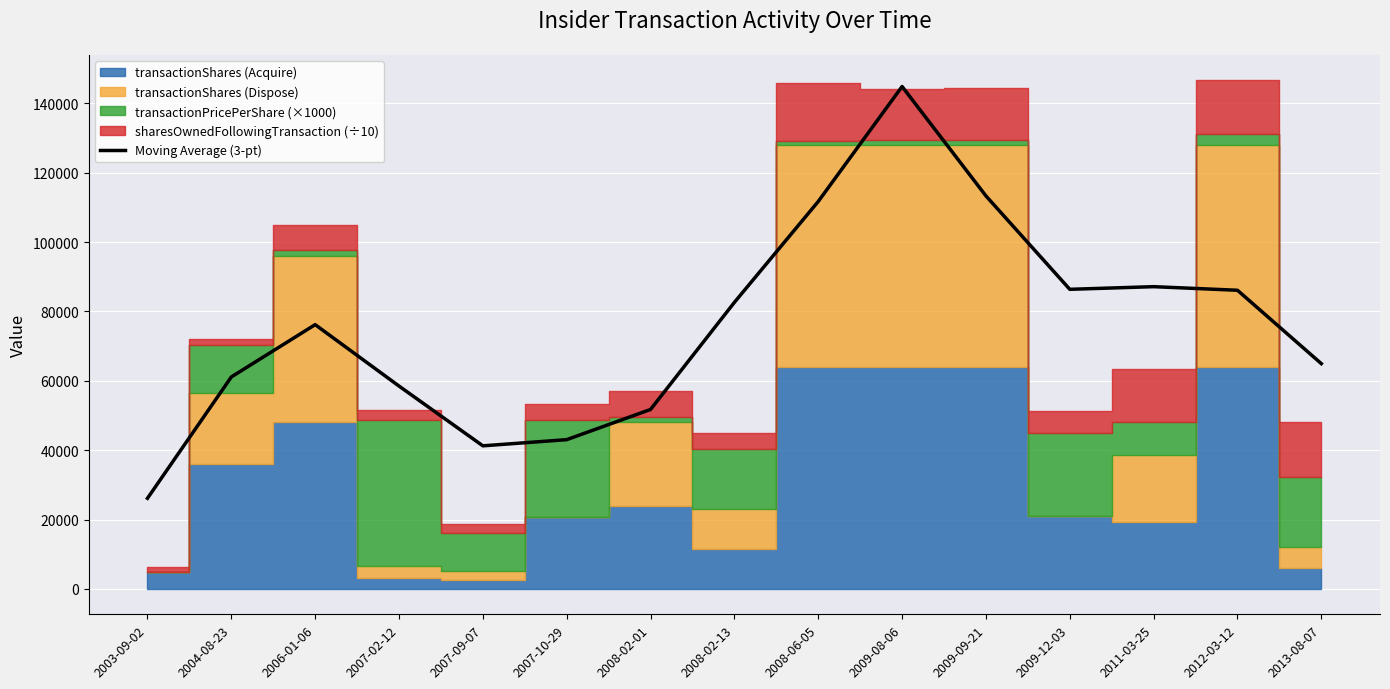

What is the change in value from 2007-10-29 to 2009-08-06?

+101857.3